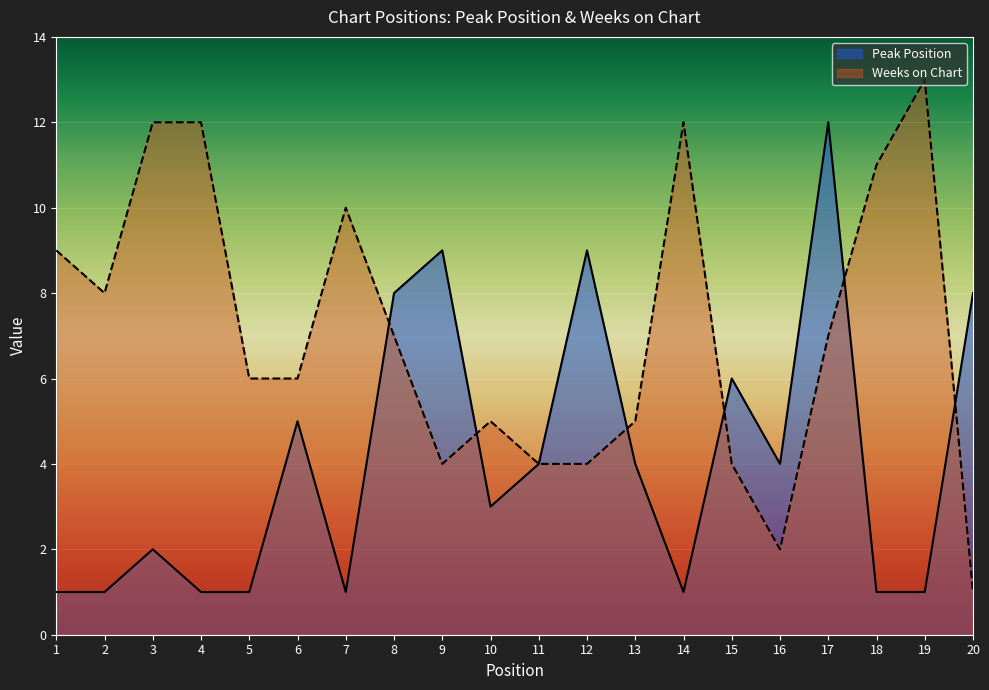

Which series ends up on top after the final intersection of Peak Position and Weeks on Chart?

Peak Position